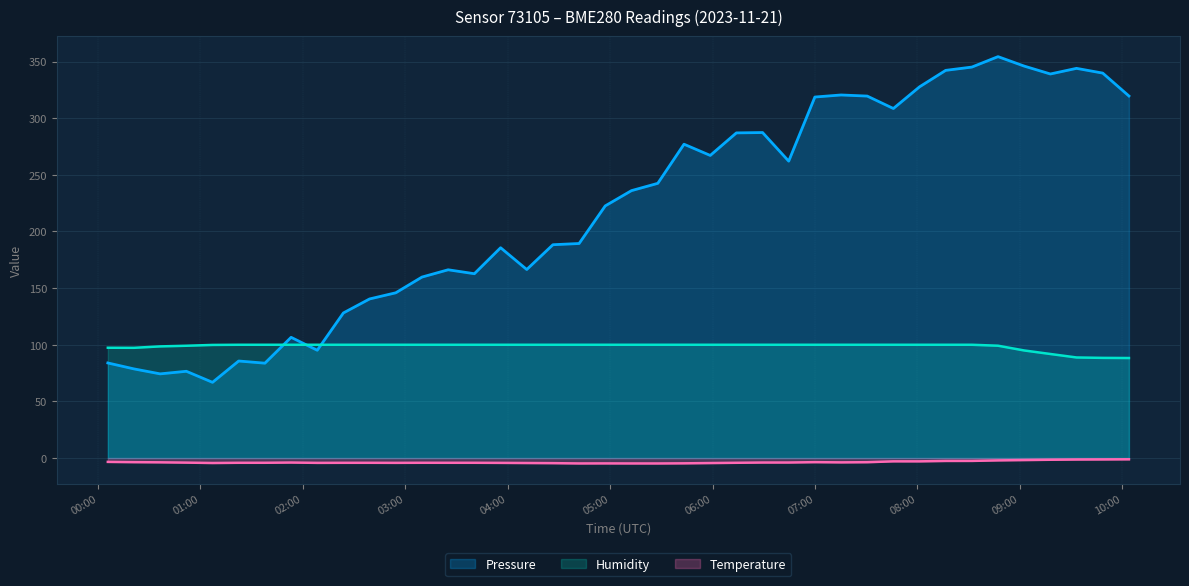

At which category is the sum across all series the highest?

2023-11-21T08:47:16